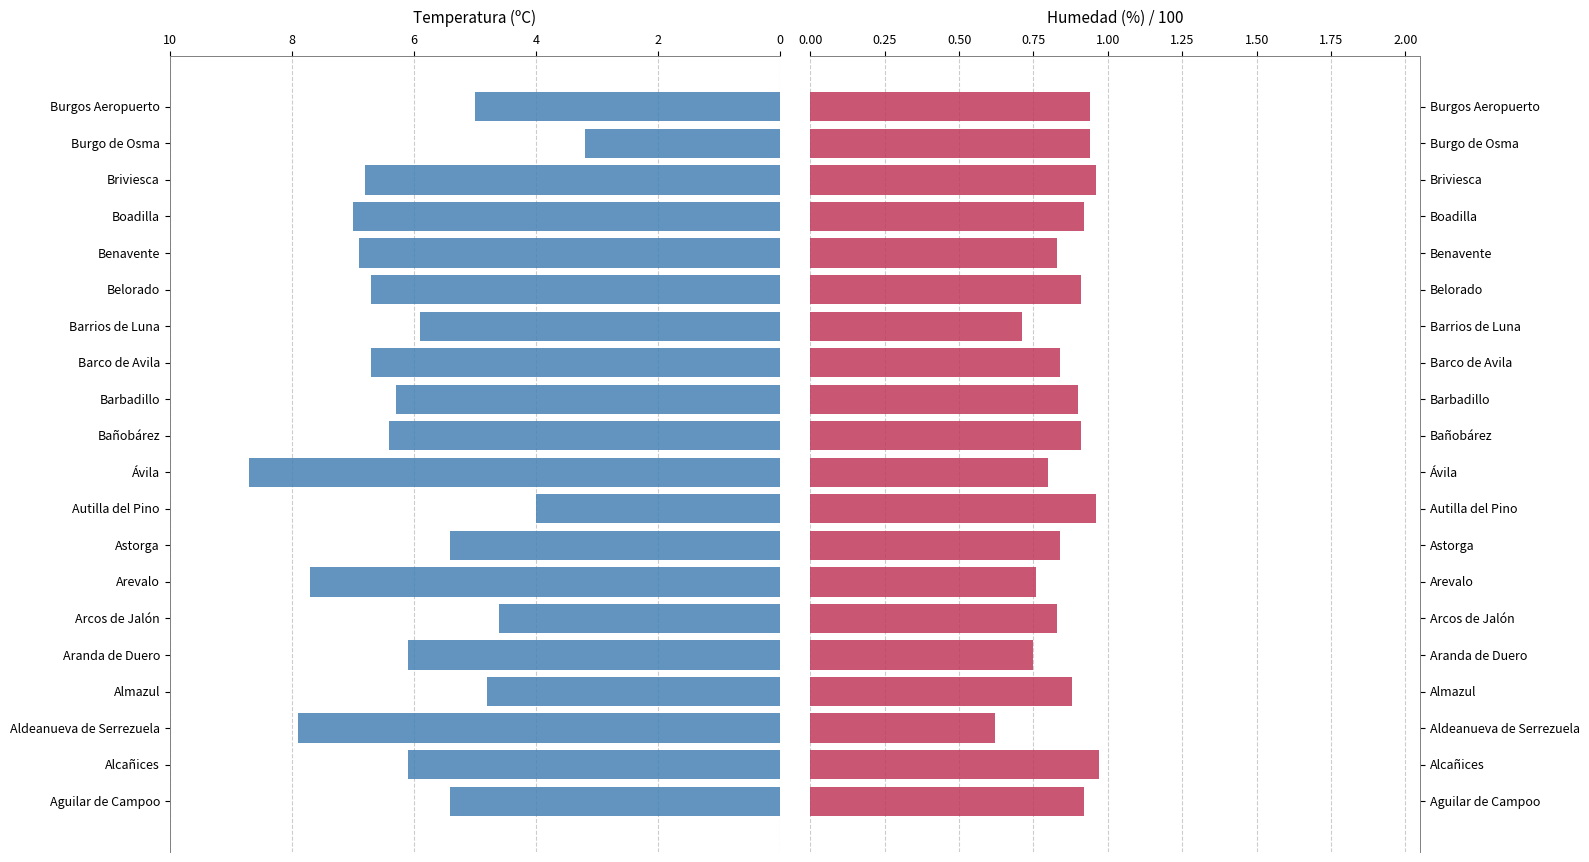

How many values in the Temperatura (ºC) series are below 6?

8